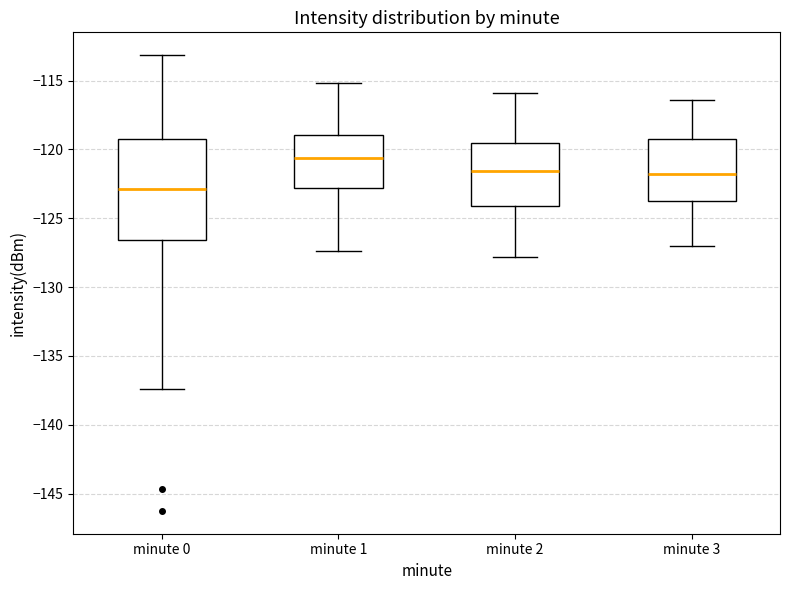

Reading left to right, transcribe this box plot: for each box, give where its median line is, the range the box spans, and where its two whiskers end, as read against the y-axis. The values are not printed on the chart, so give them approximately, as read against the axis.

minute 0: median -123.0, box -126.5 to -119.0, whiskers -137.5 to -113.0
minute 1: median -120.5, box -123.0 to -119.0, whiskers -127.5 to -115.0
minute 2: median -121.5, box -124.0 to -119.5, whiskers -128.0 to -116.0
minute 3: median -122.0, box -123.5 to -119.0, whiskers -127.0 to -116.5